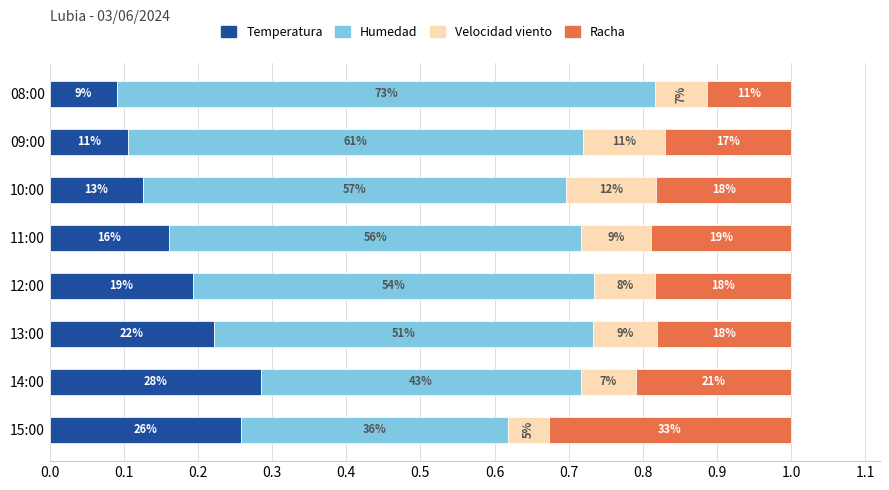

What are all the series names shown in the legend?

Temperatura, Humedad, Velocidad viento, Racha